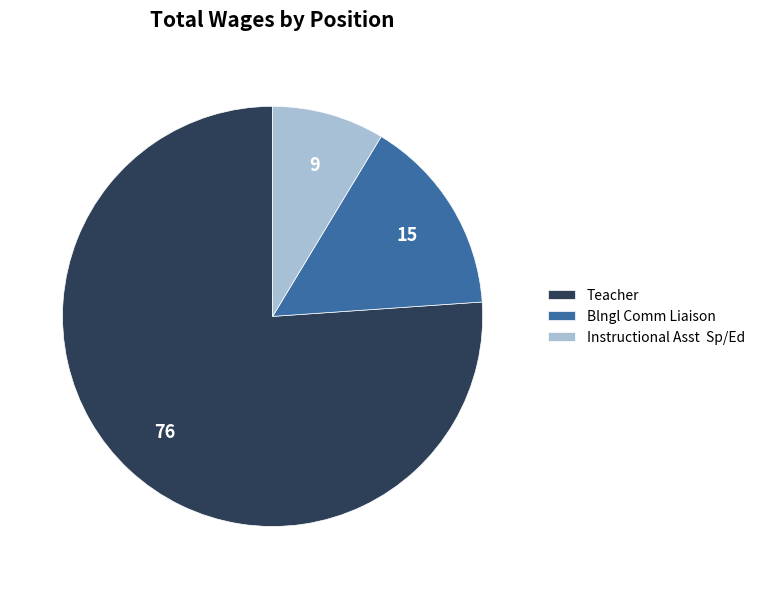

Which category has the smallest portion of the pie?

Instructional Asst Sp/Ed